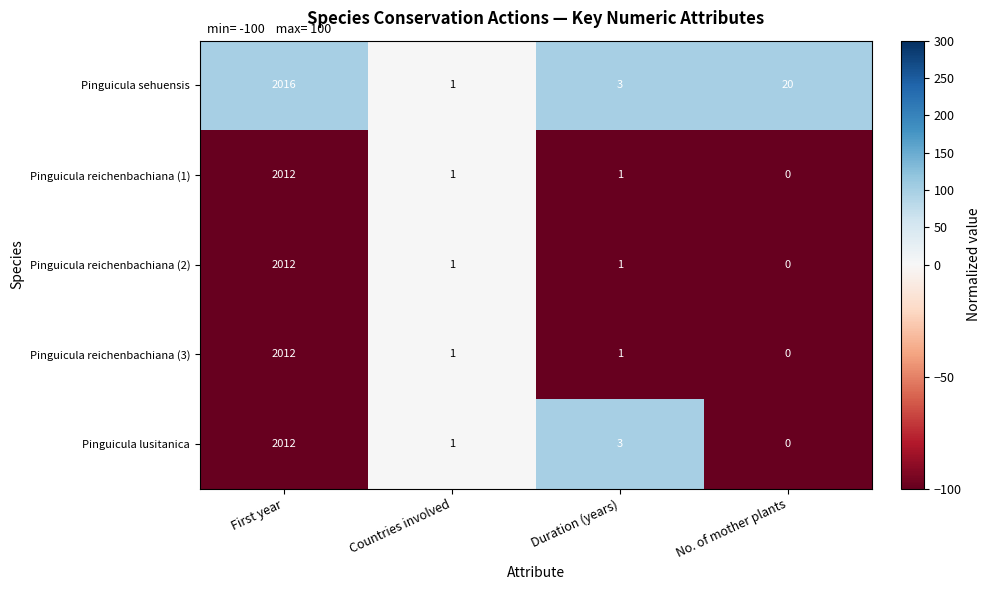

Which series has the widest spread of values?

Pinguicula sehuensis